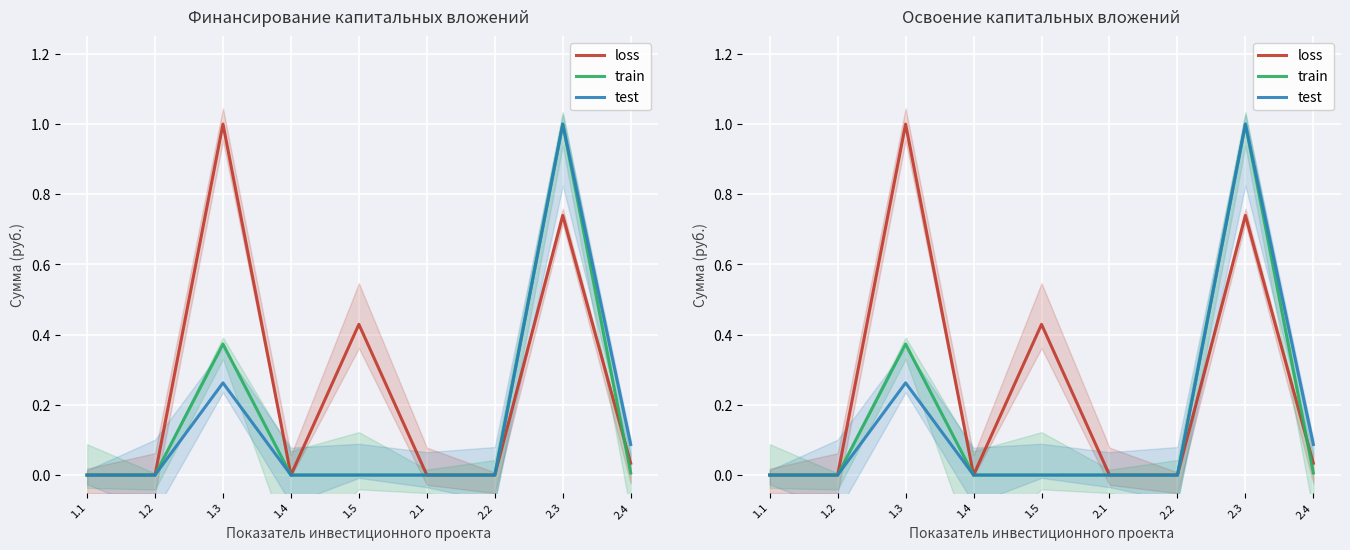

What value does the train series have at 2.3?

1.0